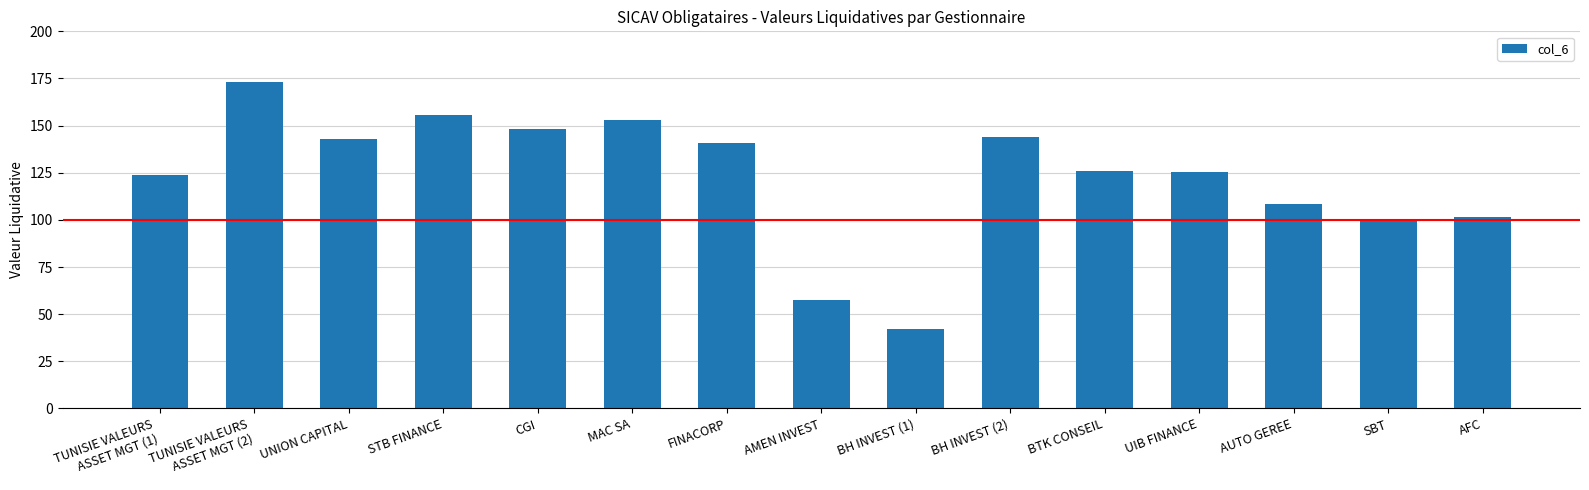

The chart shows a value of 234.1 at STB FINANCE. True or false?

False